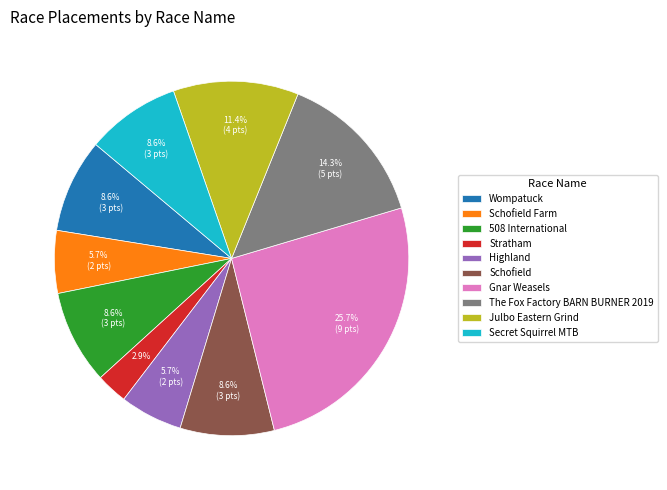

Is it true that Wompatuck is 17% of the pie?

False